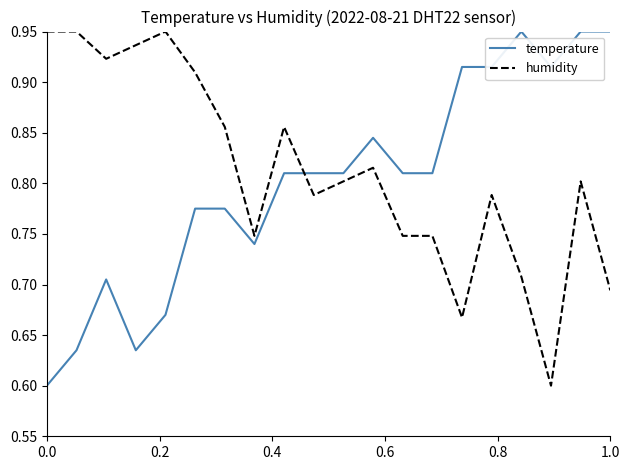

How many intersections are there between humidity and temperature?

1